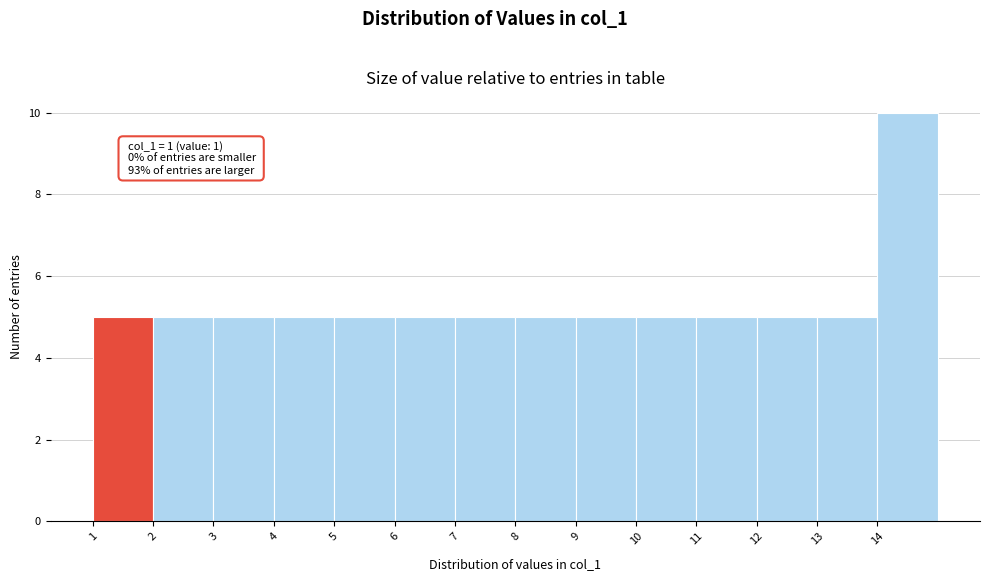

Which range on the x-axis has the tallest bar?

14 to 15